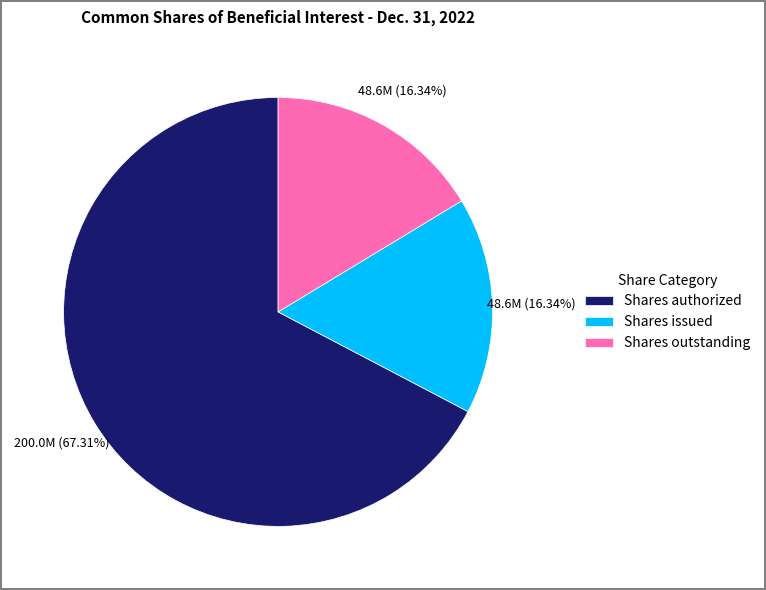

Is there any slice that represents more than half of the pie?

Yes